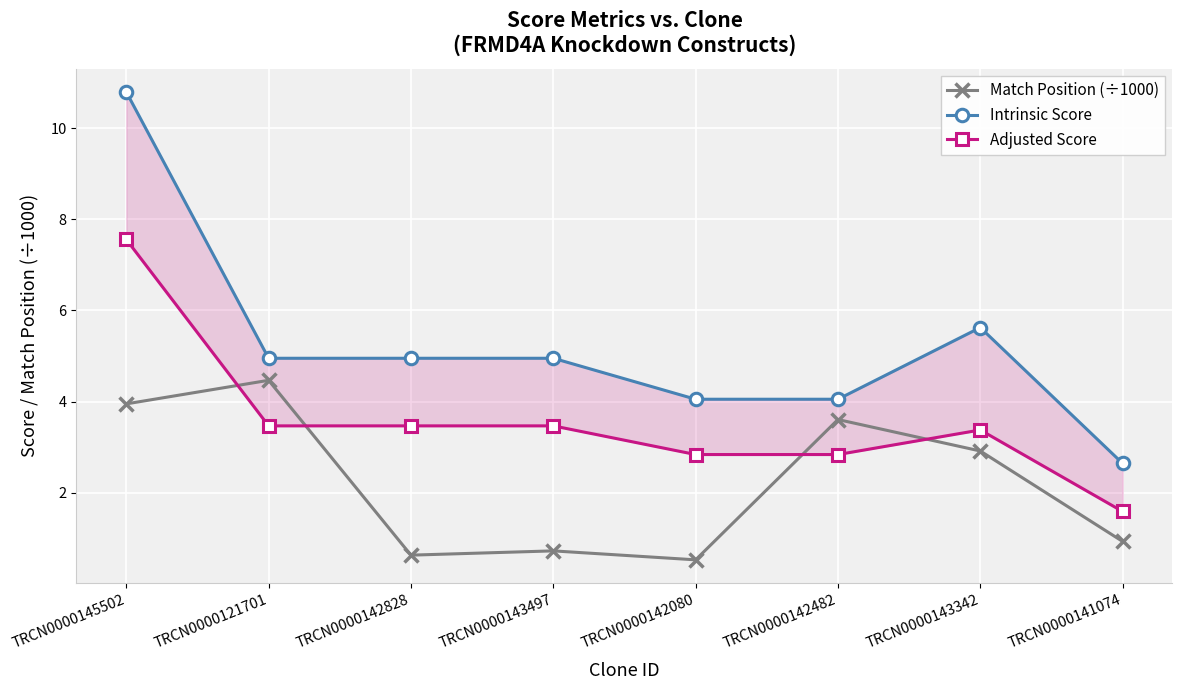

Reading left to right, transcribe all the data shown in this chart.

Match Position (÷1000): 3.9	4.5	0.6	0.7	0.5	3.6	2.9	0.9
Intrinsic Score: 10.8	5.0	5.0	5.0	4.0	4.0	5.6	2.6
Adjusted Score: 7.6	3.5	3.5	3.5	2.8	2.8	3.4	1.6